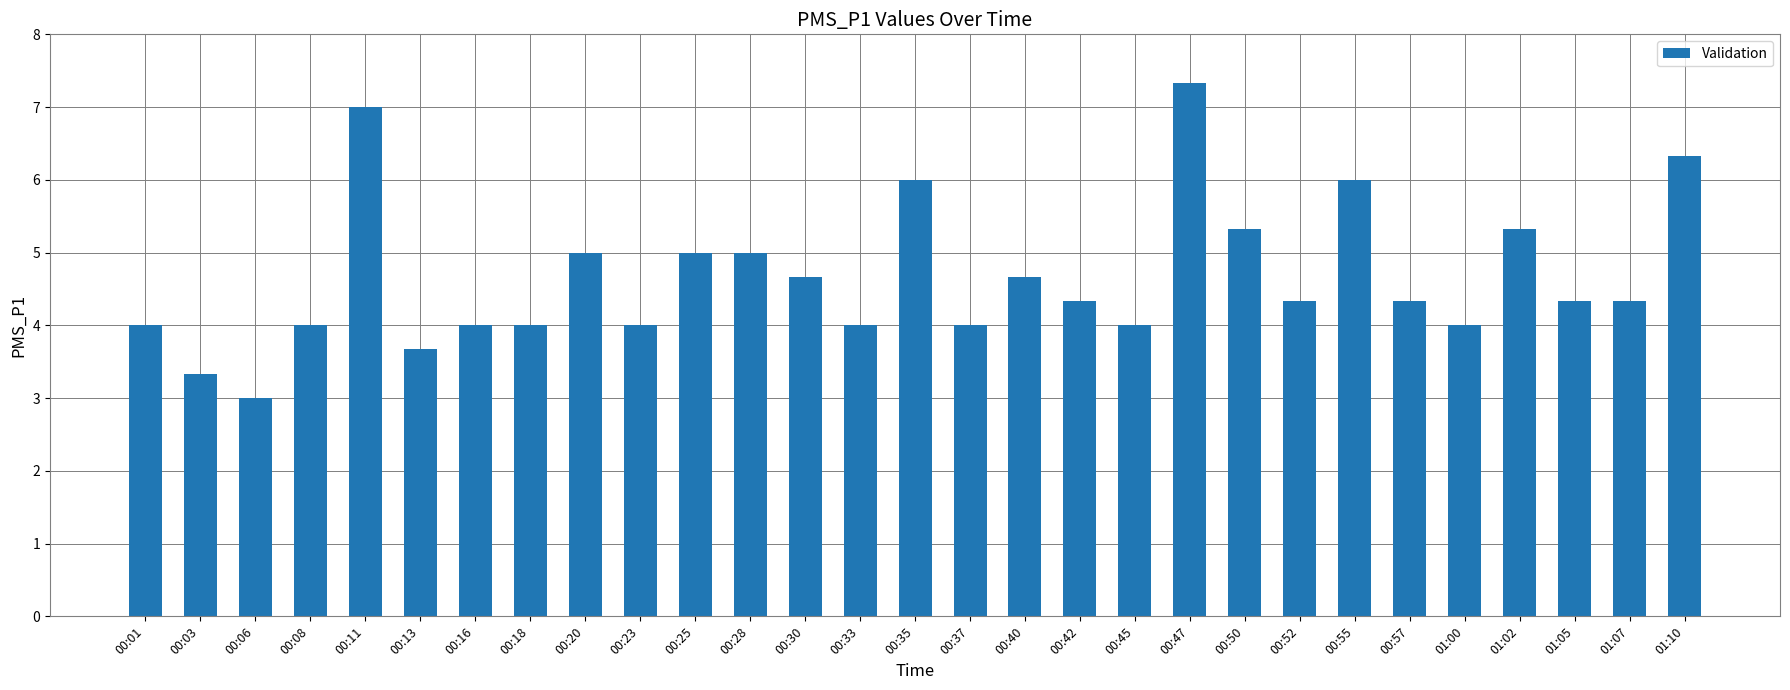

The chart shows a value of 1.1 at 01:07. True or false?

False